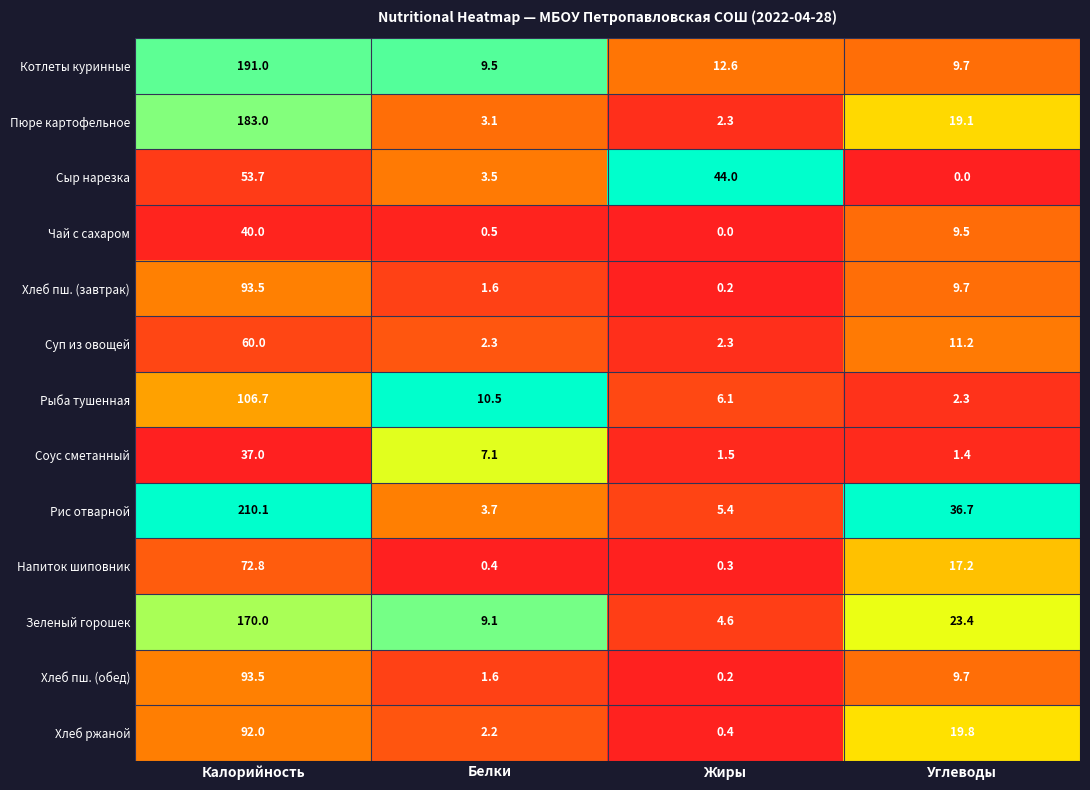

Which series has the widest spread of values?

Рис отварной